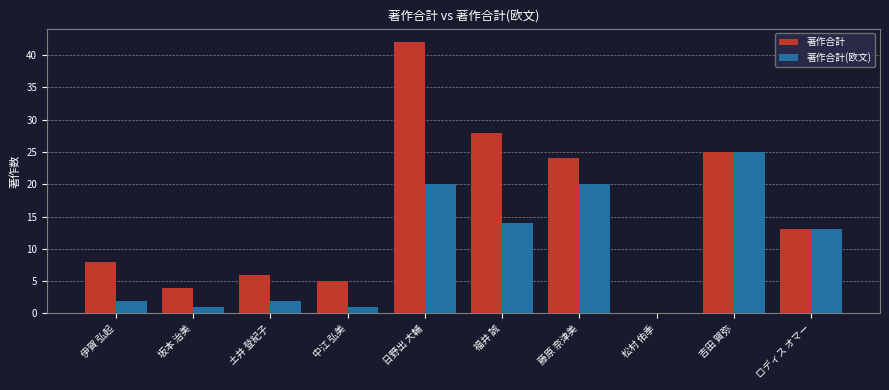

How many data points does each series have?

10